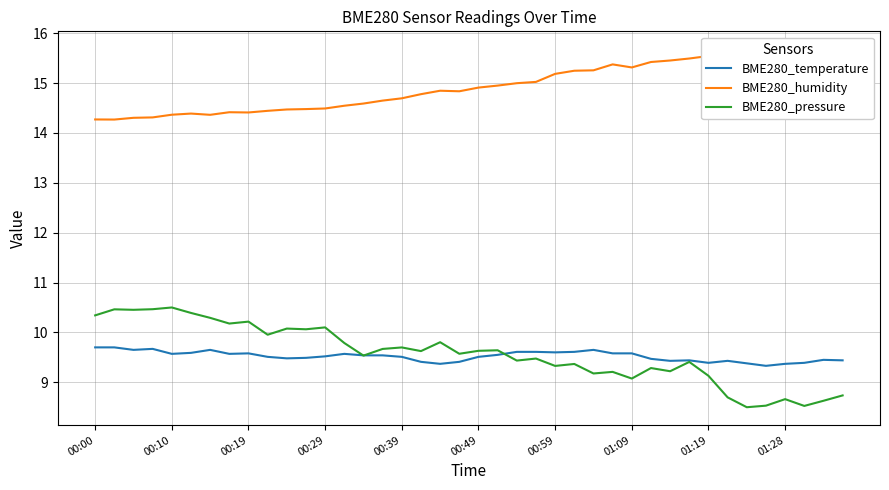

True or false: BME280_temperature has a value of 9.6 at 25.

True